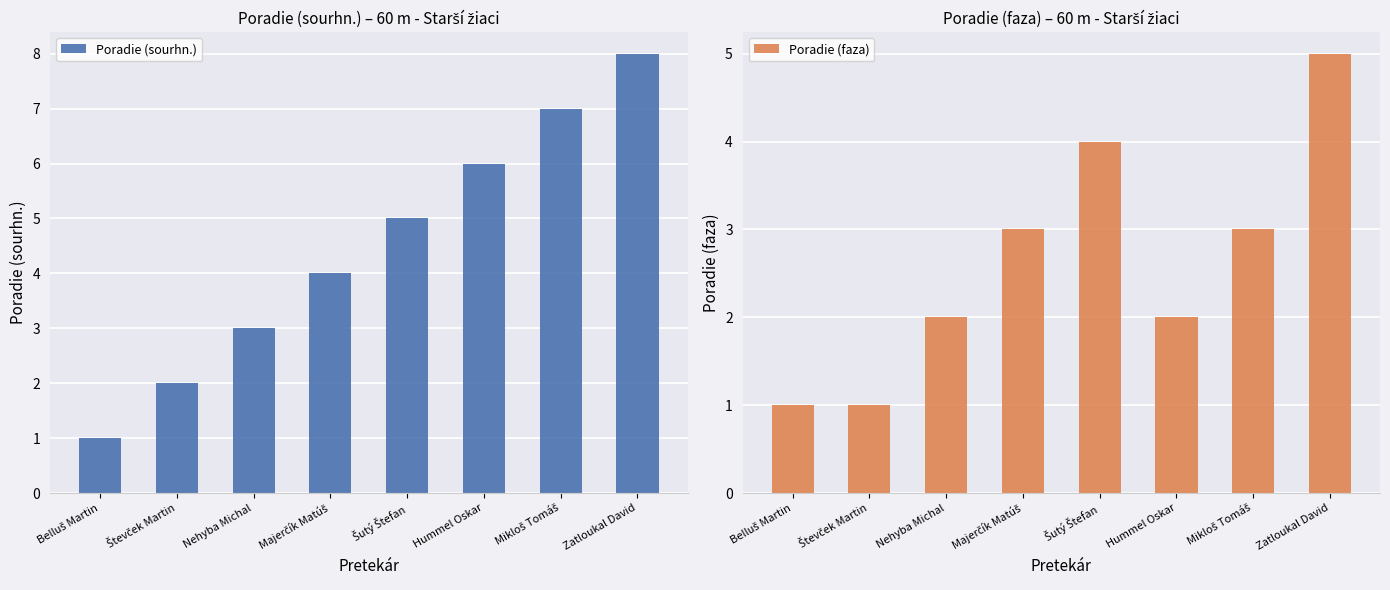

What is the label of the 1st bar from the left?

Belluš Martin